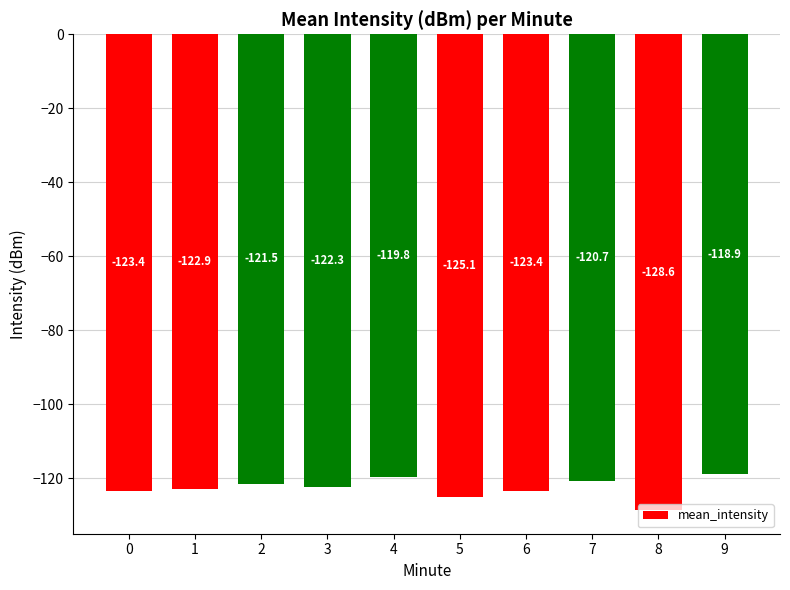

What is the greatest value displayed?

-118.9